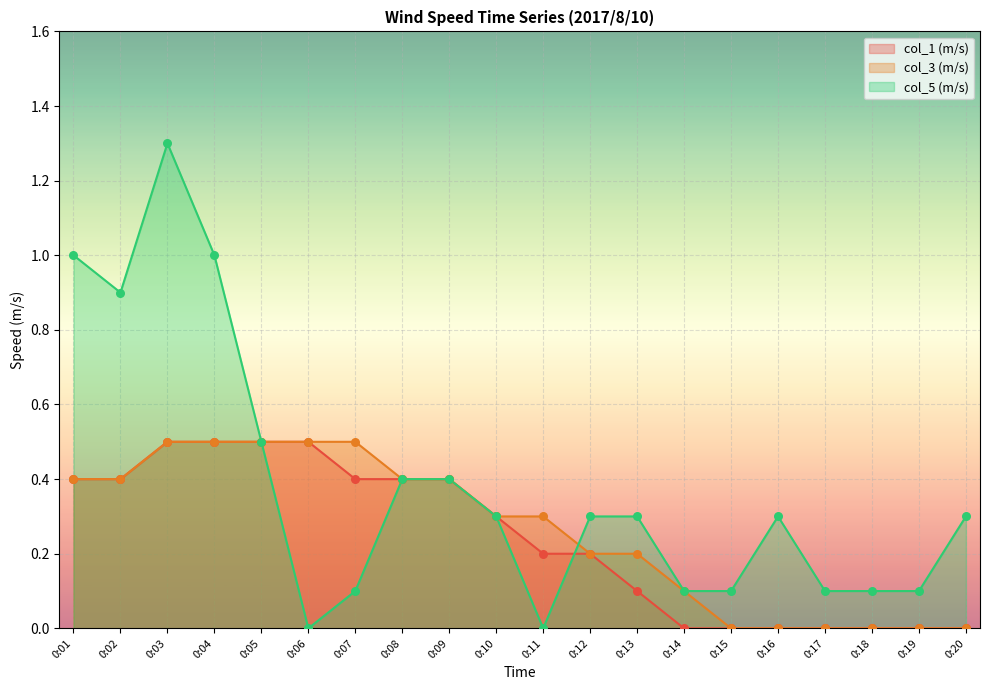

What is the total value across all series at 0:15?

0.1